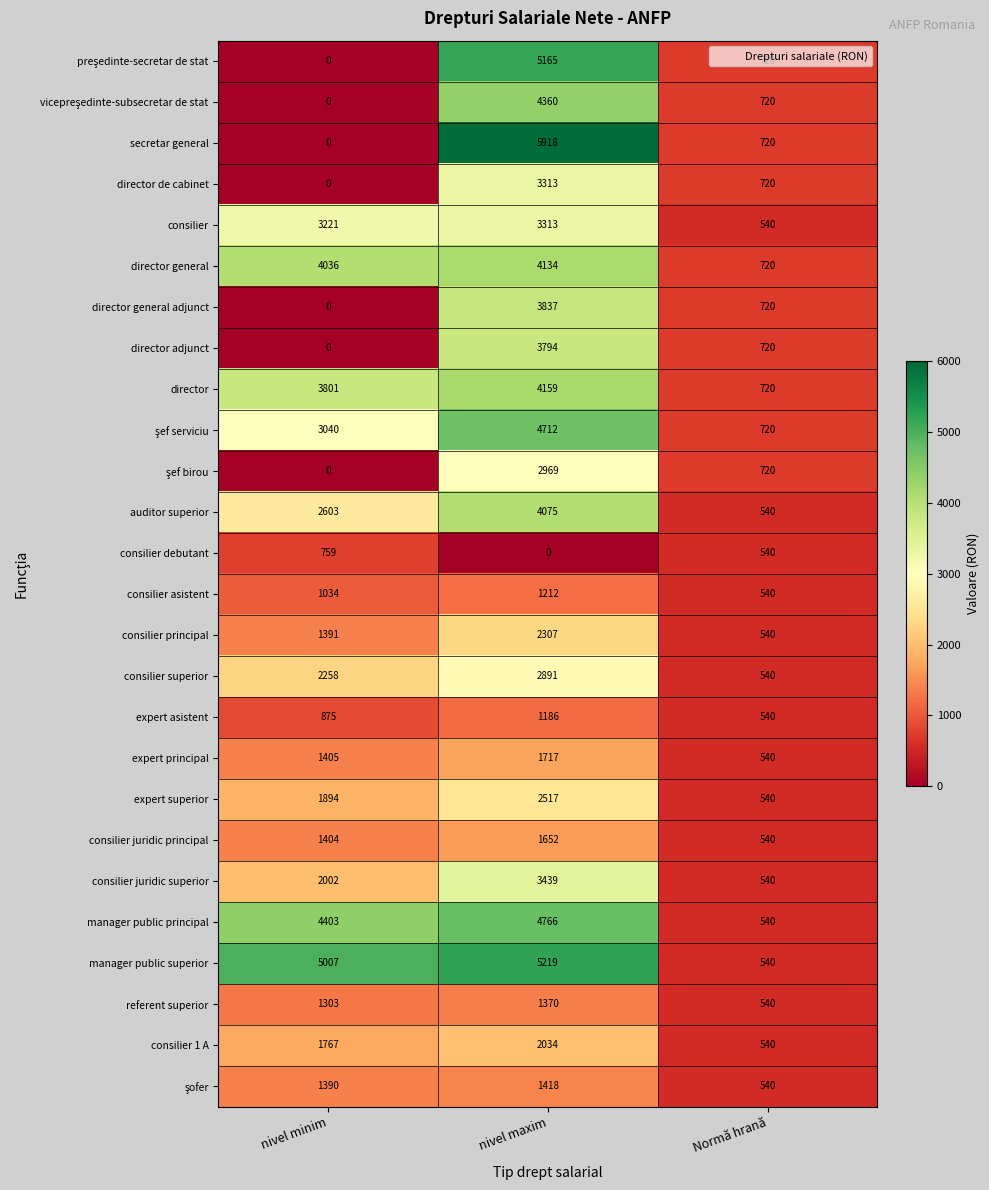

What is the sum of all expert principal values?

3662